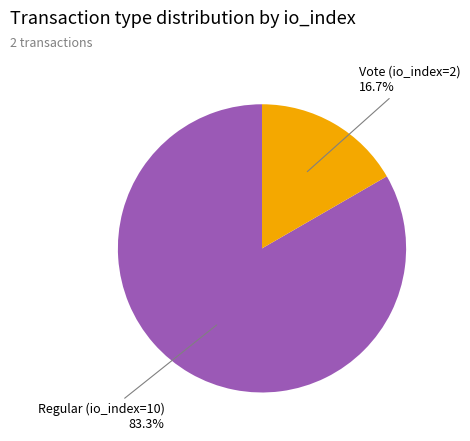

Count the number of slices in the pie.

2